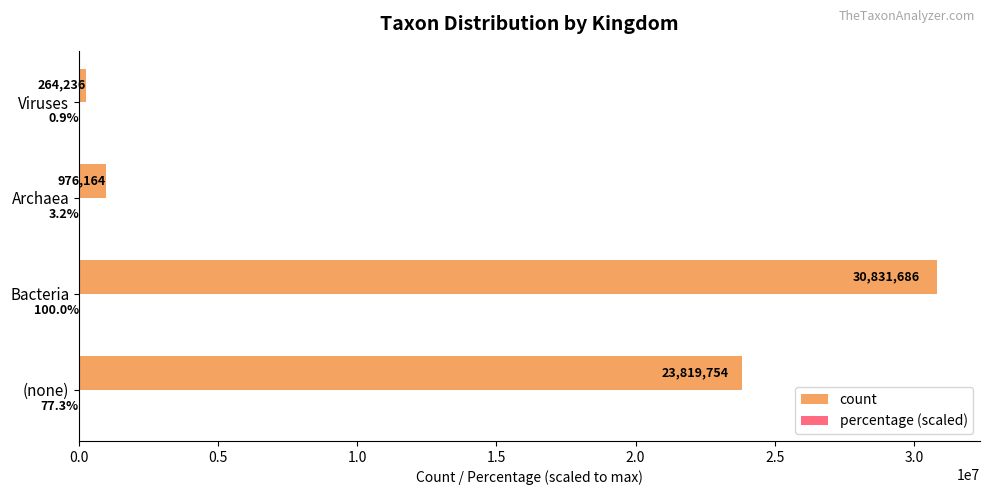

What is the total value across all series at Bacteria?

30831786.0